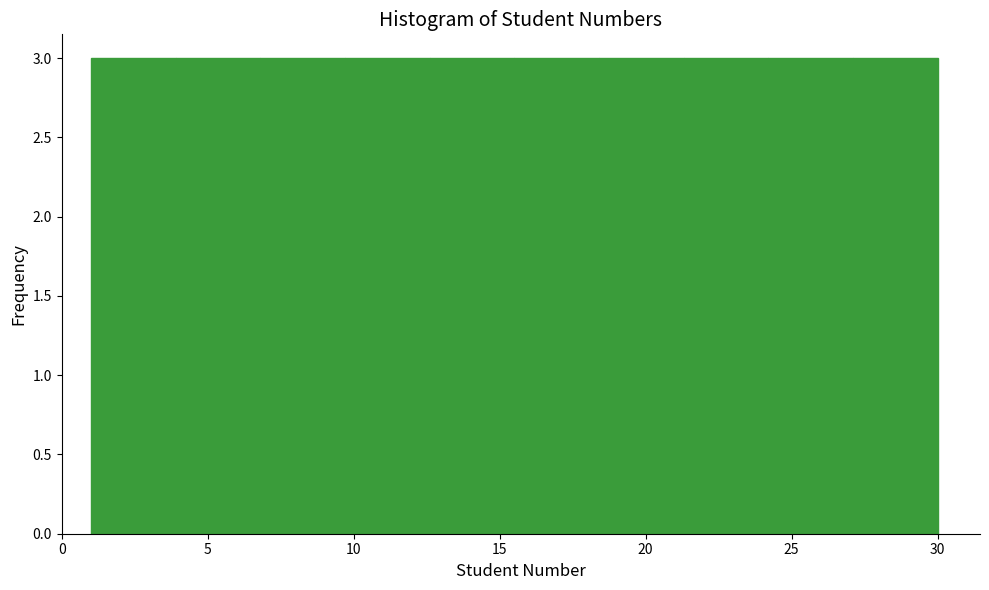

Reading left to right, transcribe this chart: for each bar, give the range it covers on the x-axis and its height. Neither the bar edges nor the heights are printed on the chart, so give them approximately, as read against the axes.

1.0 to 3.9: 3
3.9 to 6.8: 3
6.8 to 9.7: 3
9.7 to 12.6: 3
12.6 to 15.5: 3
15.5 to 18.4: 3
18.4 to 21.3: 3
21.3 to 24.2: 3
24.2 to 27.1: 3
27.1 to 30.0: 3